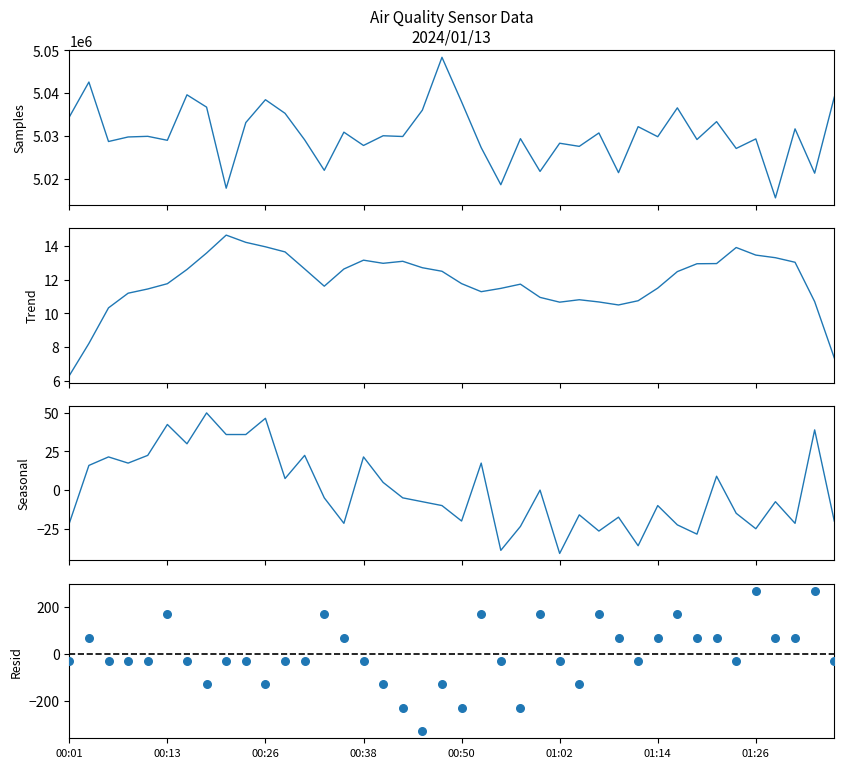

What is the total value across all series at 18?

5035733.2